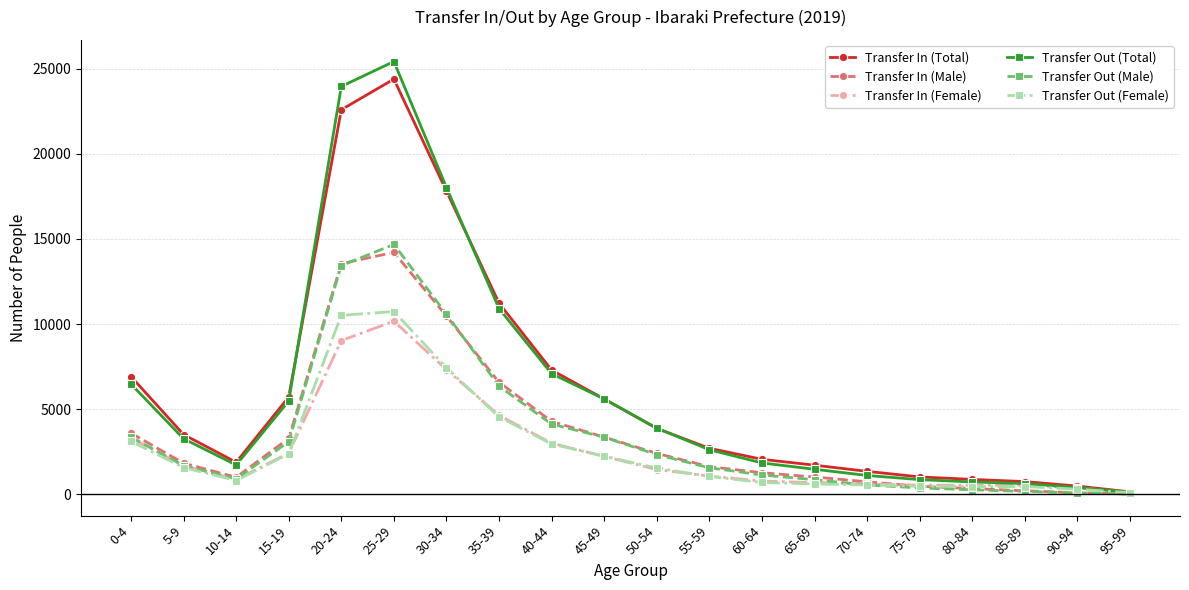

In Transfer In (Male), how many points are lower than both neighbors (excluding endpoints)?

1